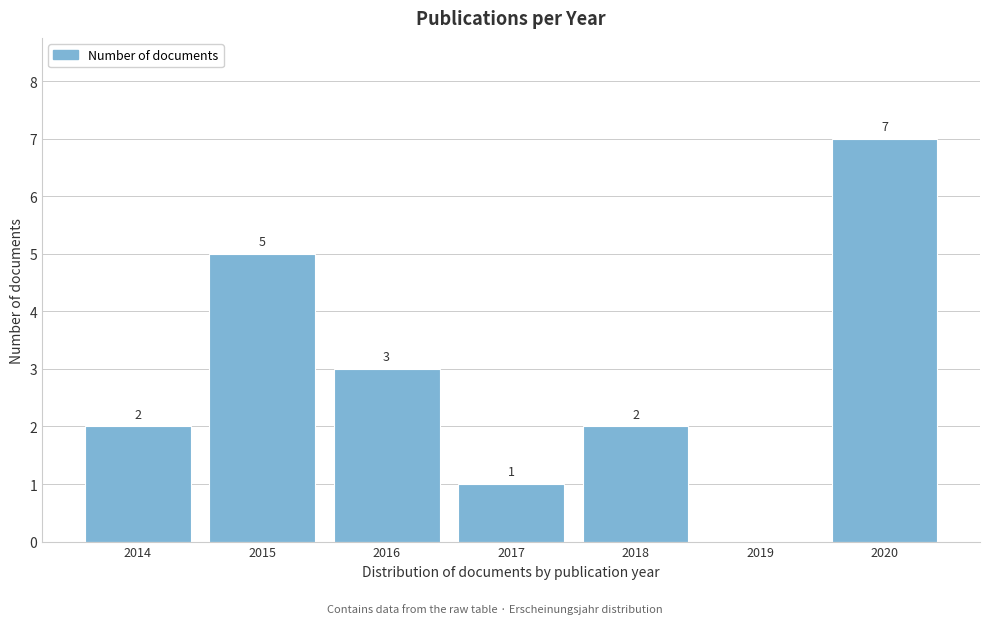

Reading right to left, list all the values displayed in this chart.

2020=7	2019=0	2018=2	2017=1	2016=3	2015=5	2014=2